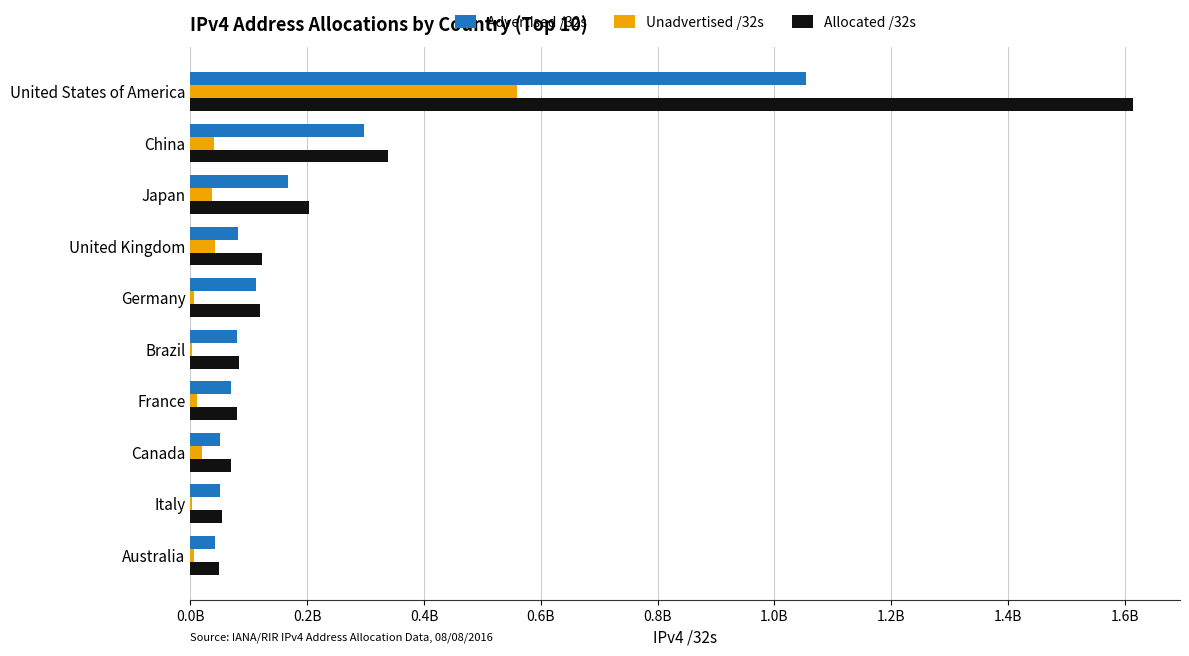

Which series has the largest range (max minus min)?

Allocated /32s